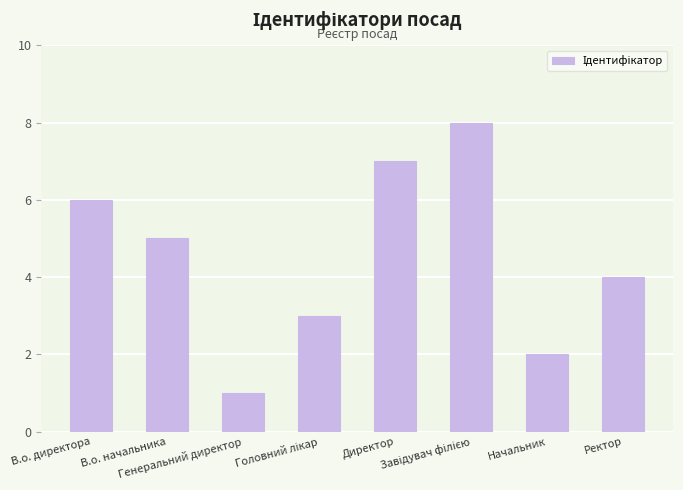

What is the value of the 8th bar from the left?

4